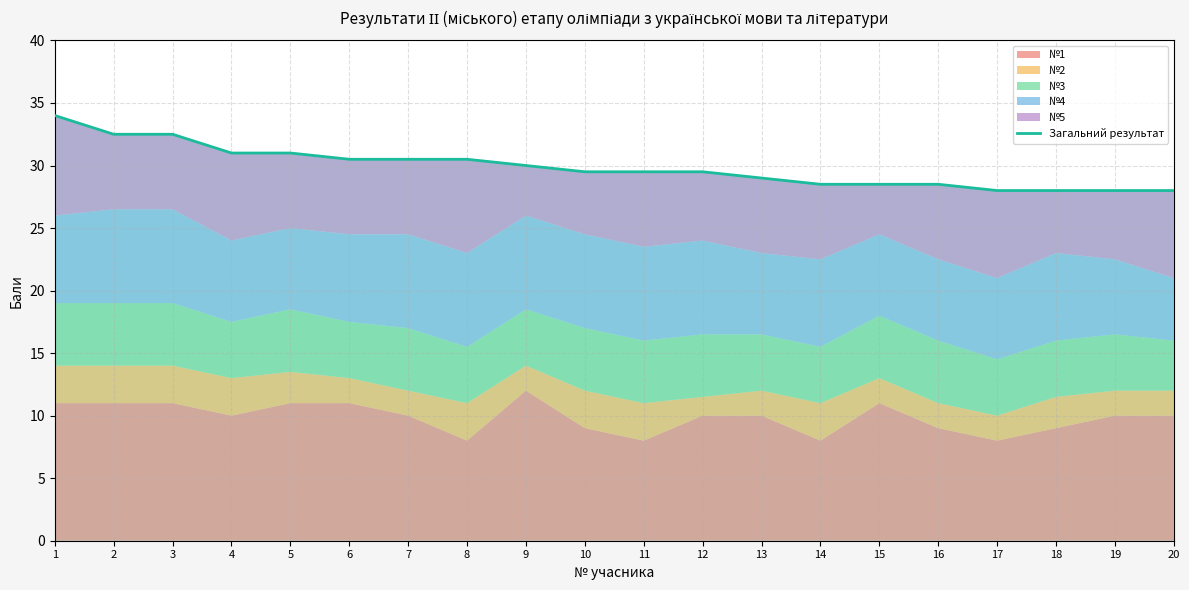

Between 16 and 11, which is larger?

11